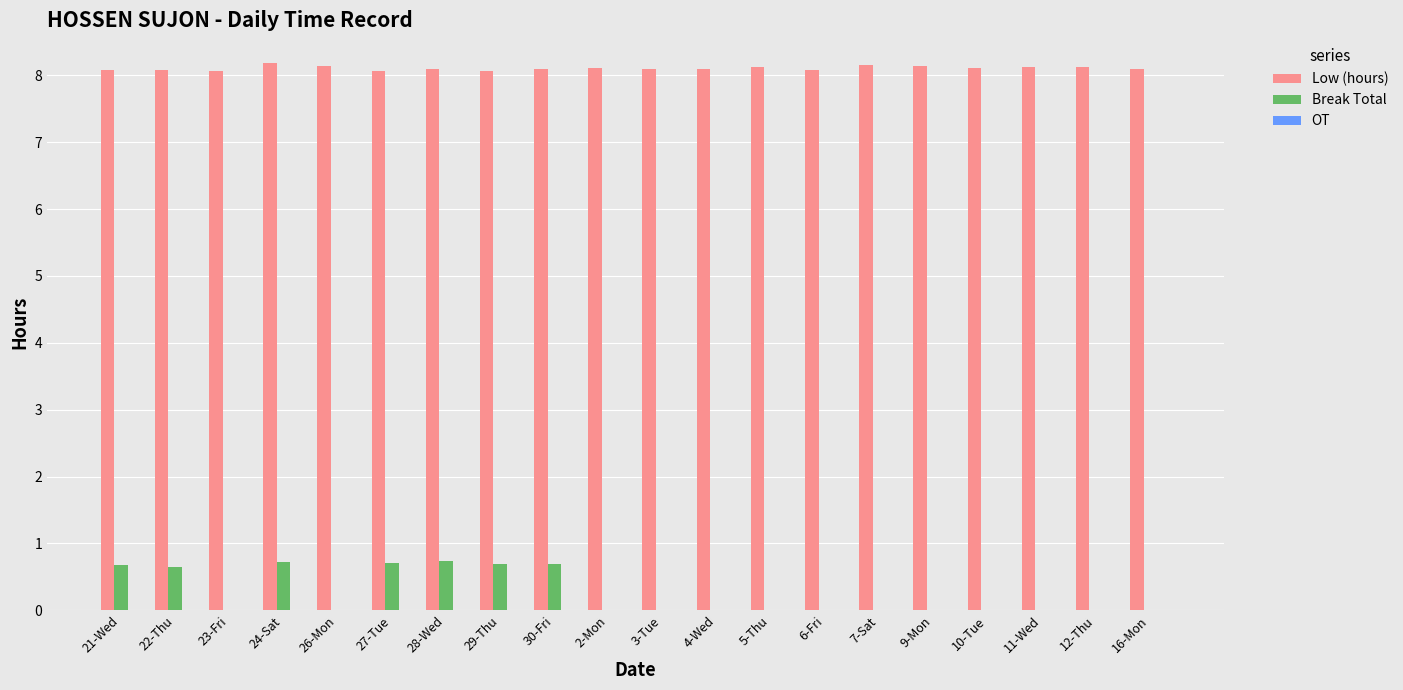

What is the greatest value displayed?

8.2